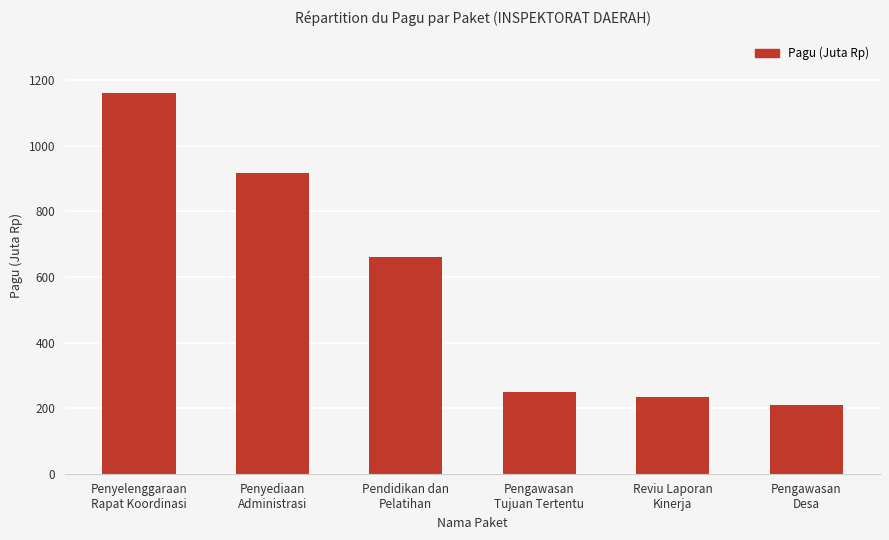

What is the label of the 5th bar from the right?

Penyediaan
Administrasi